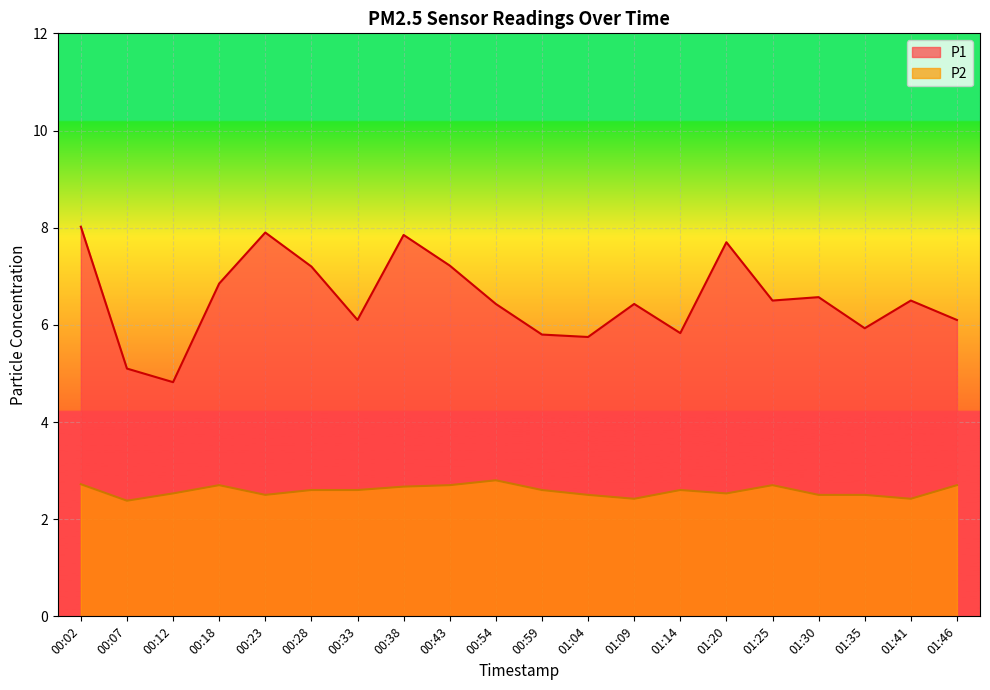

True or false: P2 has a value of 4.1 at 00:33.

False